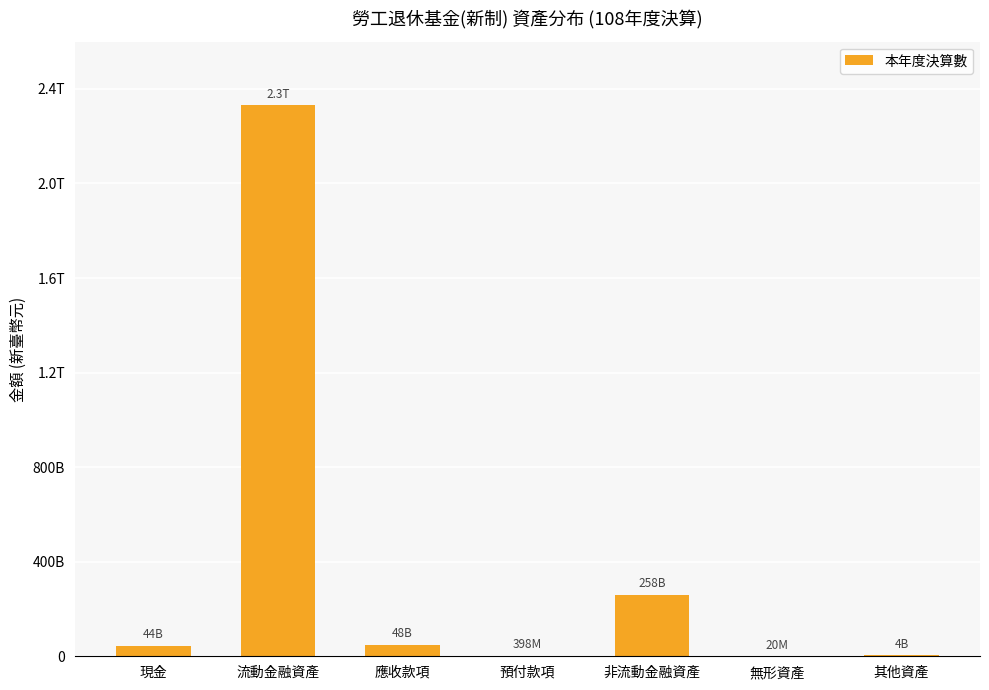

Is it true that the value at 流動金融資產 is 3997979878610?

False